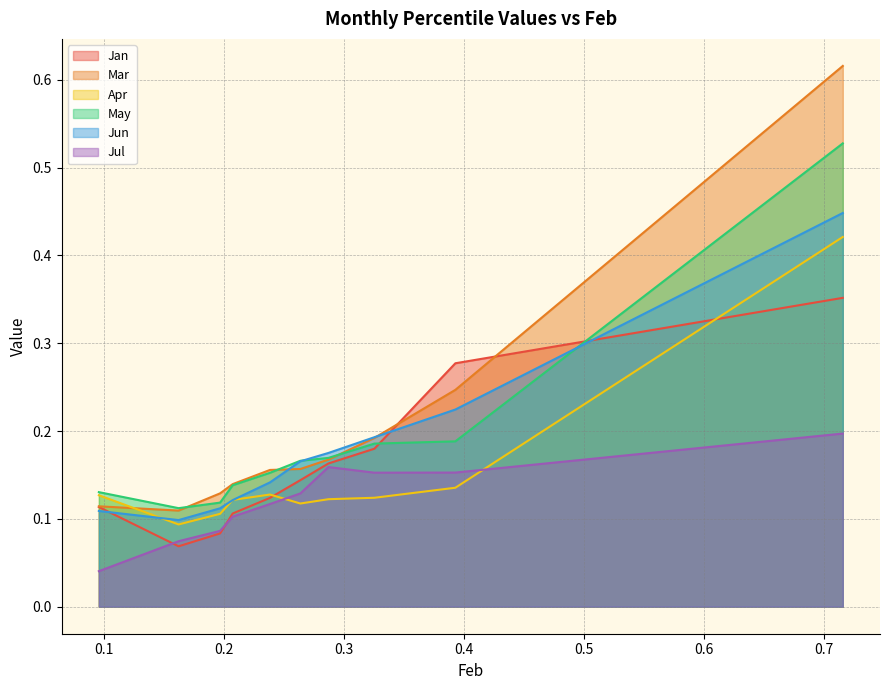

After their last crossing, which series has the higher values: May or Jan?

May